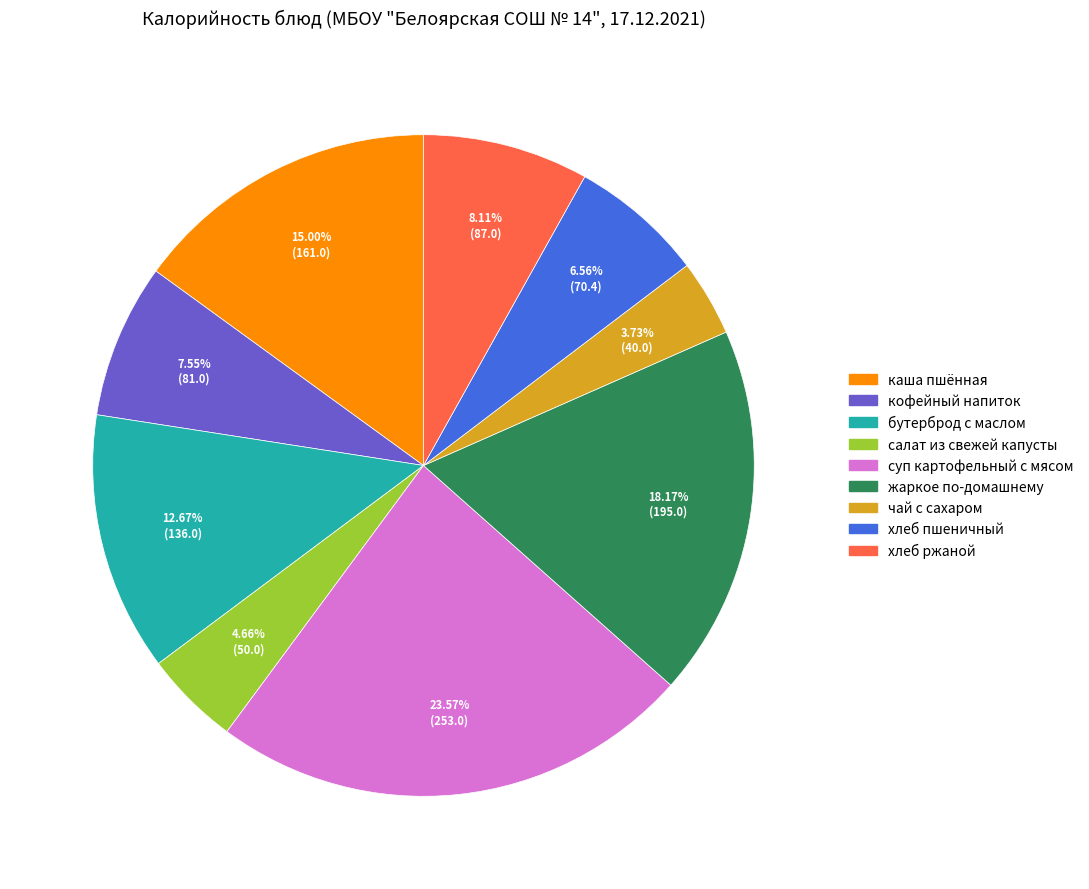

How much of the chart is everything except хлеб ржаной?

91.9%